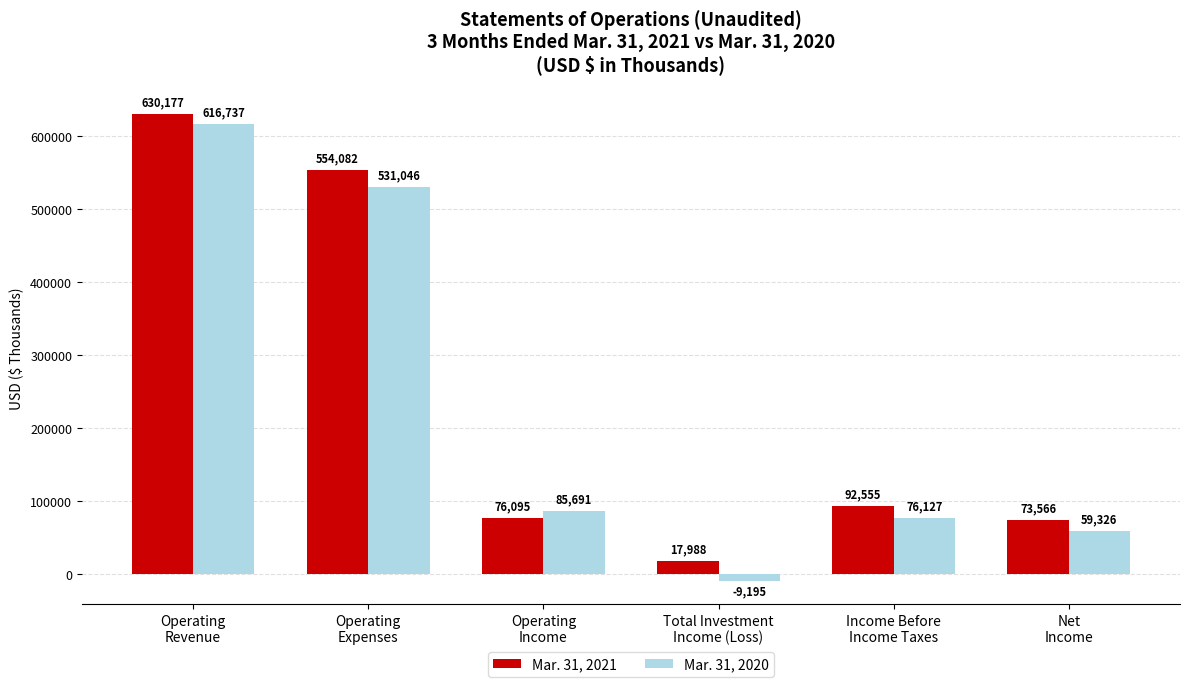

How many series are shown in this chart?

2